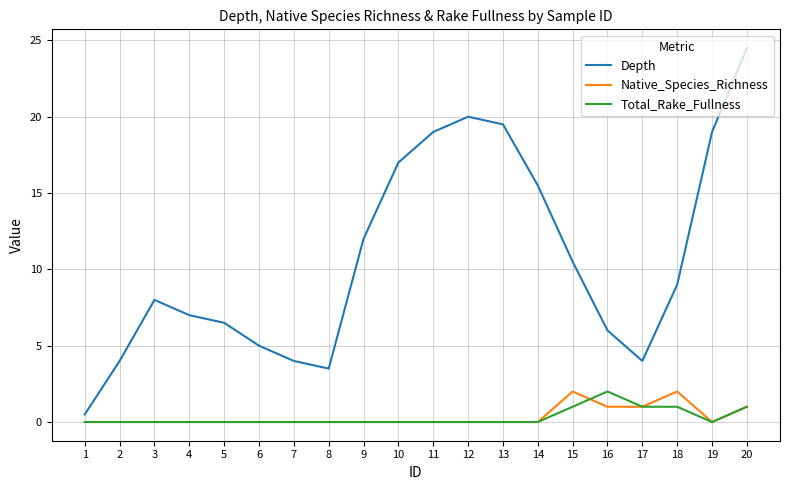

What is the maximum value for Native_Species_Richness?

2.0